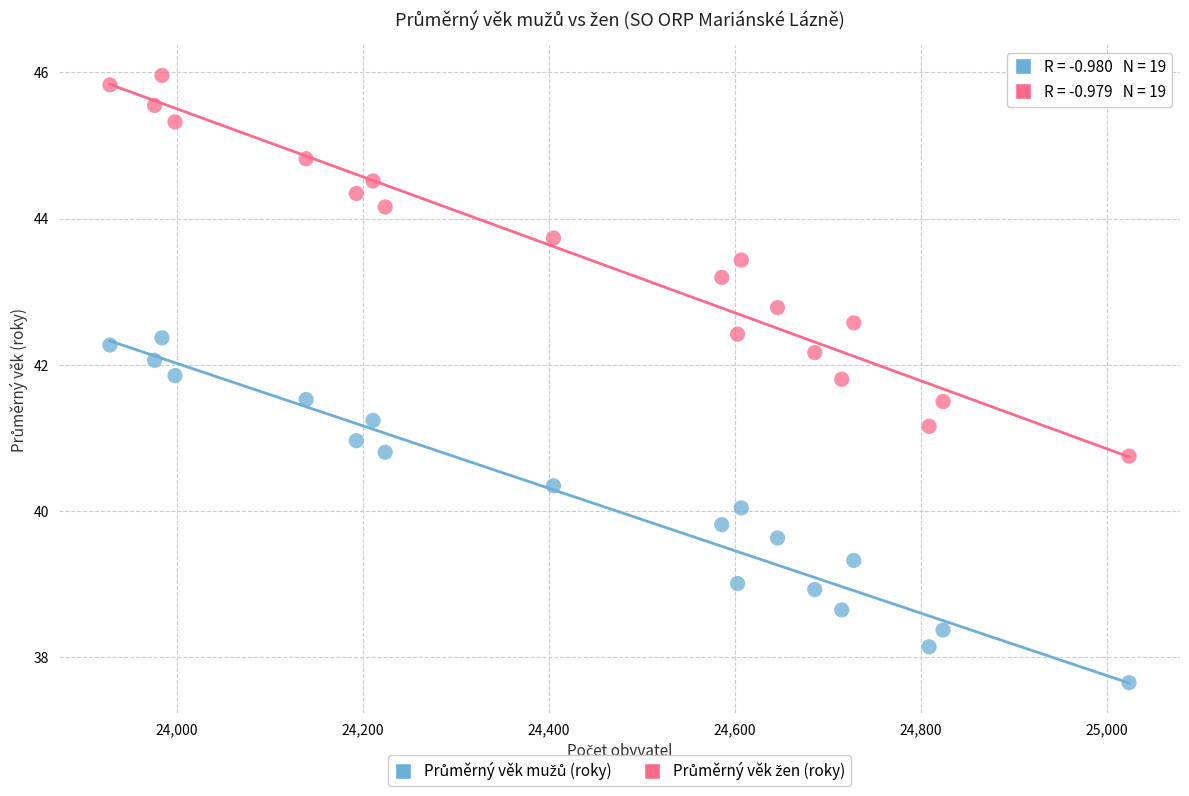

What is the X range (max minus min) for the scatter plot?

1096.0